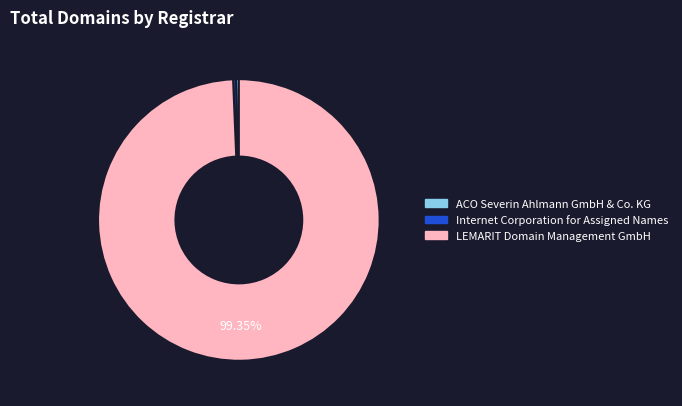

How many segments does this pie chart have?

3